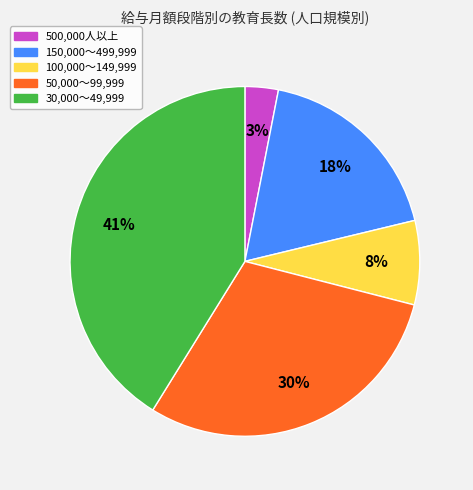

Which category has the smallest portion of the pie?

500,000人以上